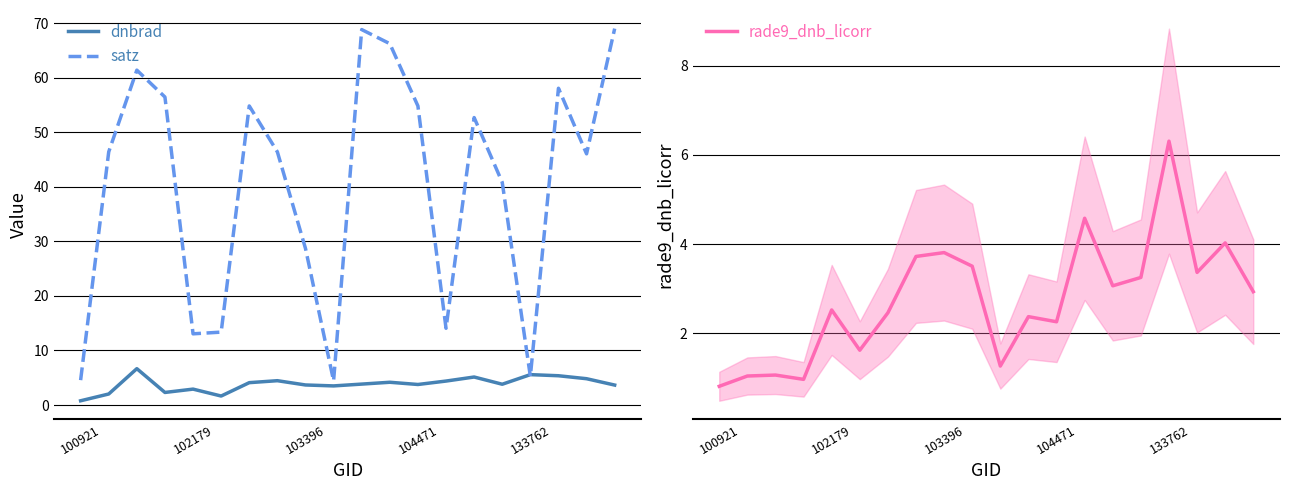

The satz series shows 28.7 at 103396. True or false?

True